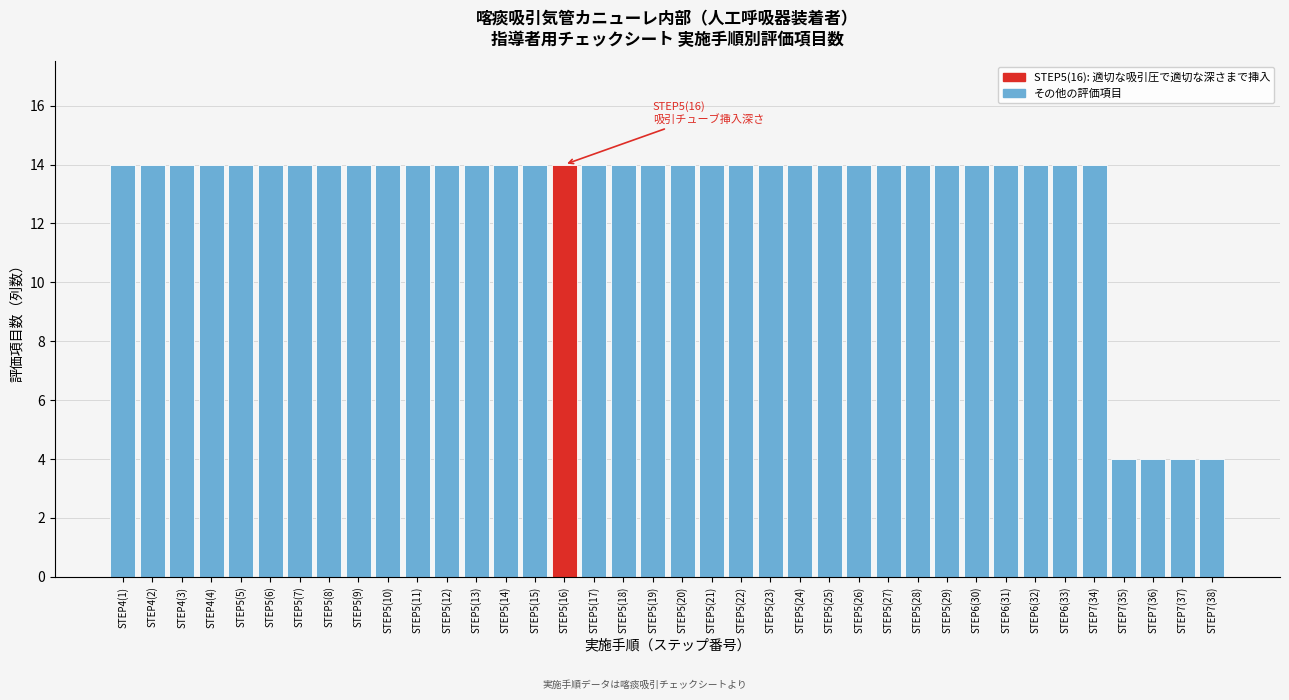

What is the ratio of the value at STEP5(18) to the value at STEP5(22)?

1.0